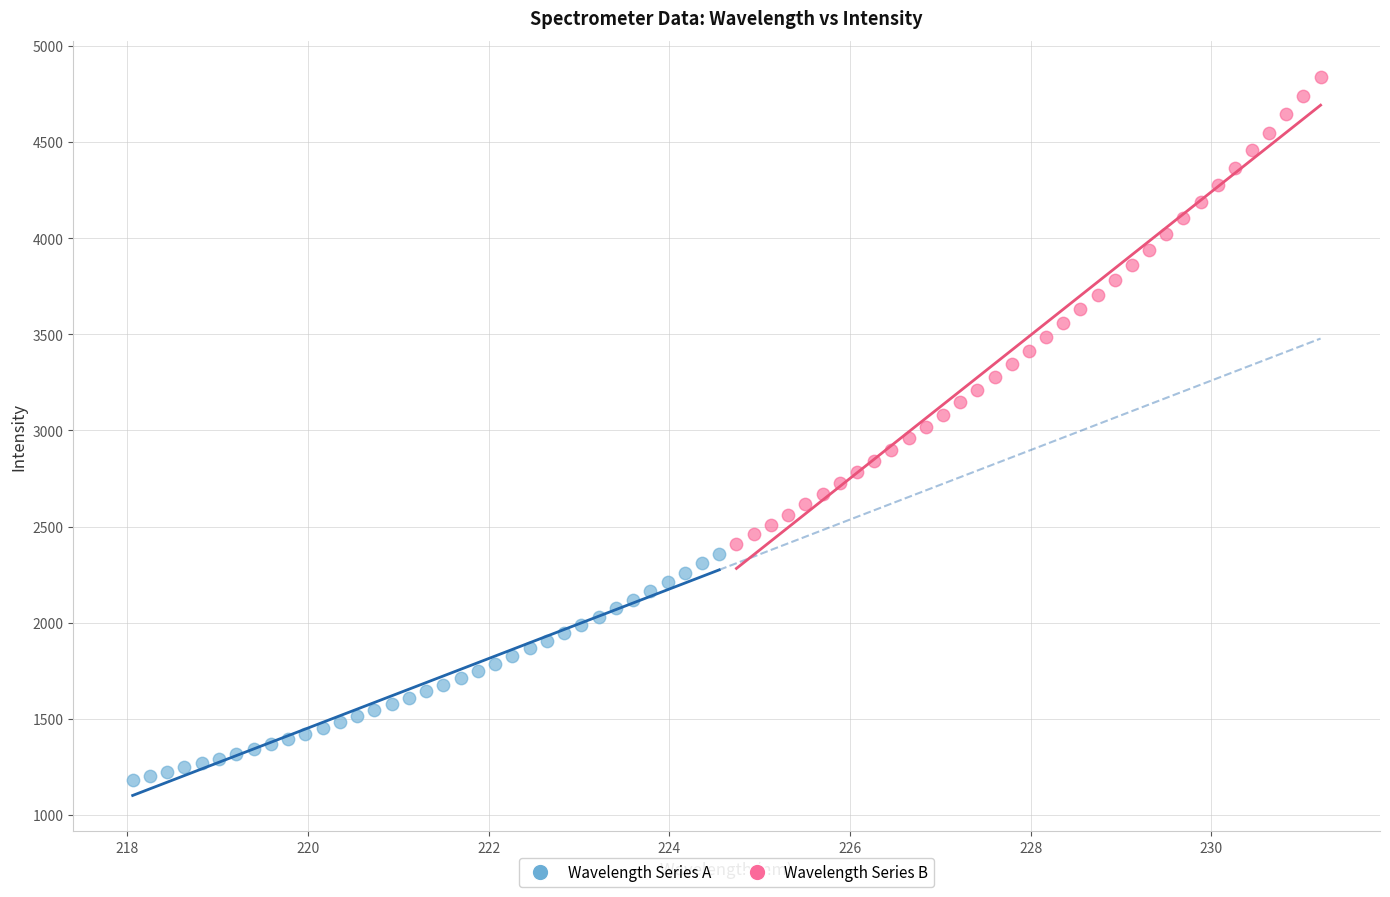

What are all the series names shown in the legend?

Wavelength Series A, Wavelength Series B